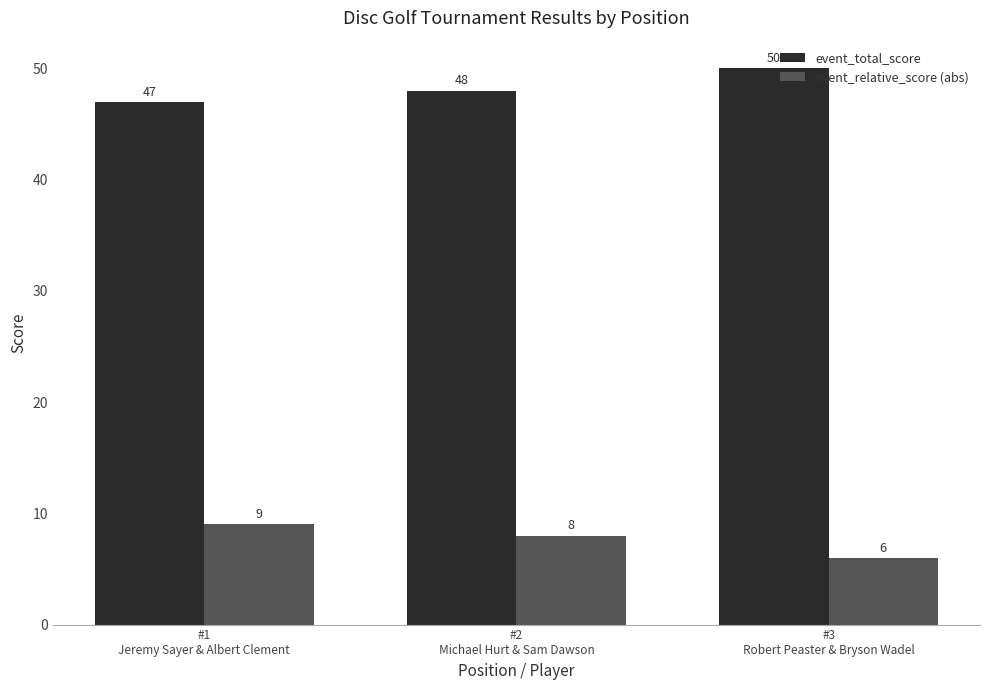

Rank the series by their average value, from highest to lowest.

event_total_score, event_relative_score (abs)